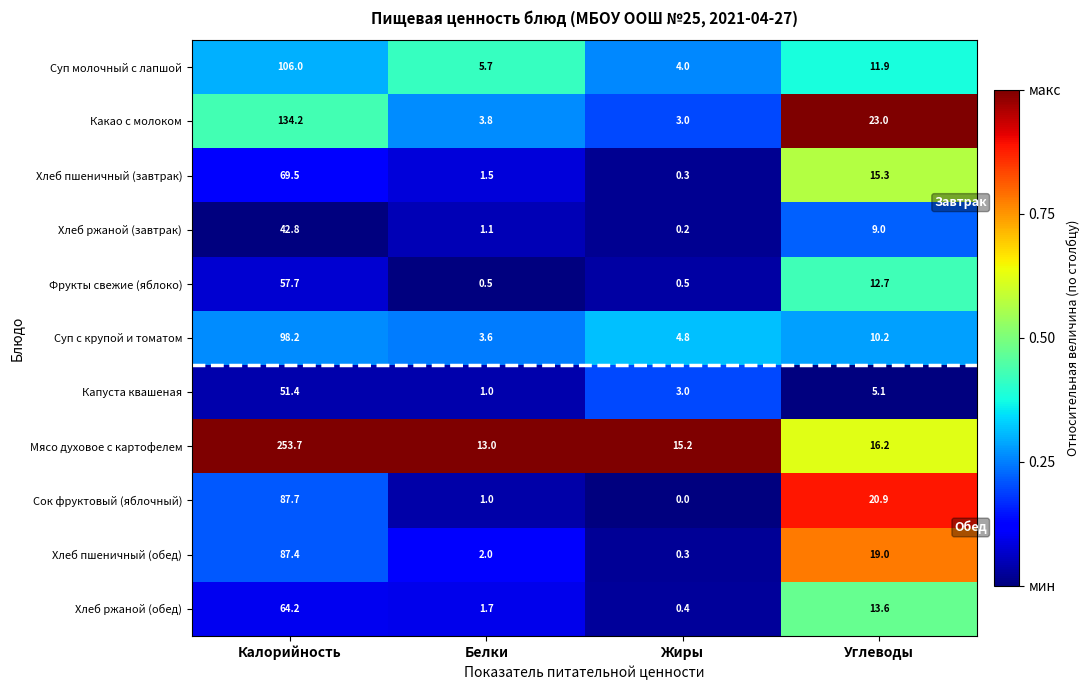

At how many categories does at least one series exceed 0?

4